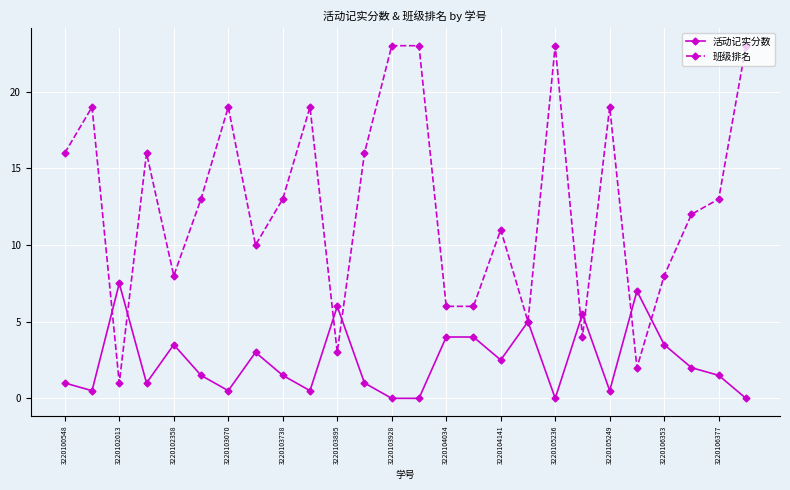

Count the number of data series in this chart.

2